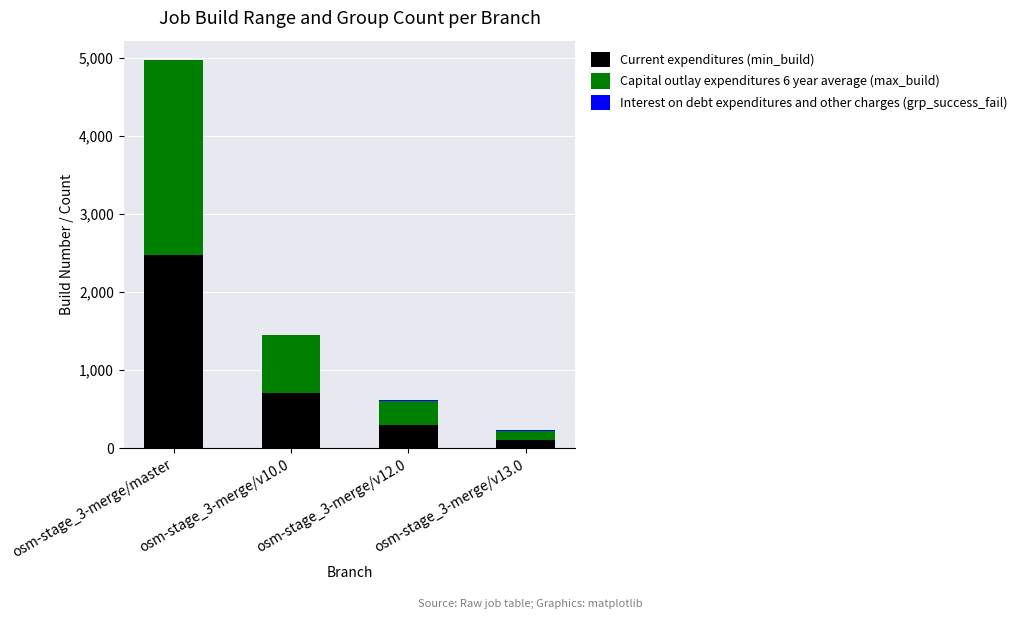

Where is Current expenditures (min_build) nearest to the value 1288?

osm-stage_3-merge/v10.0